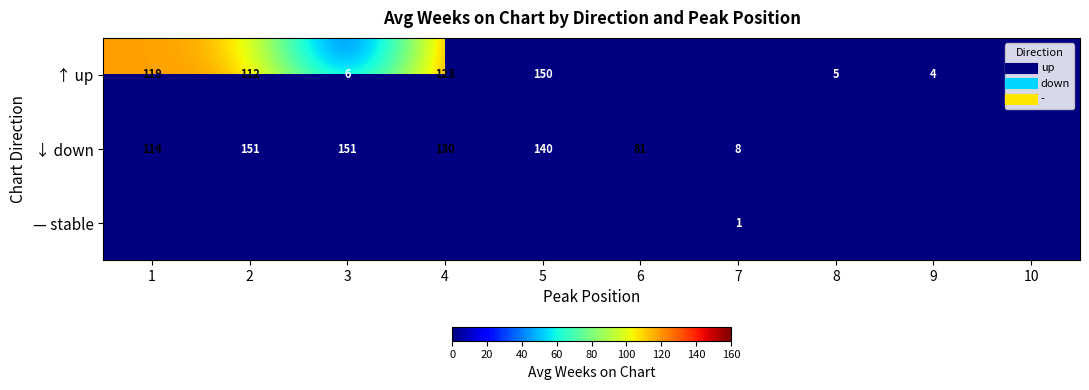

What value does the ↓ down series have at 7?

8.0